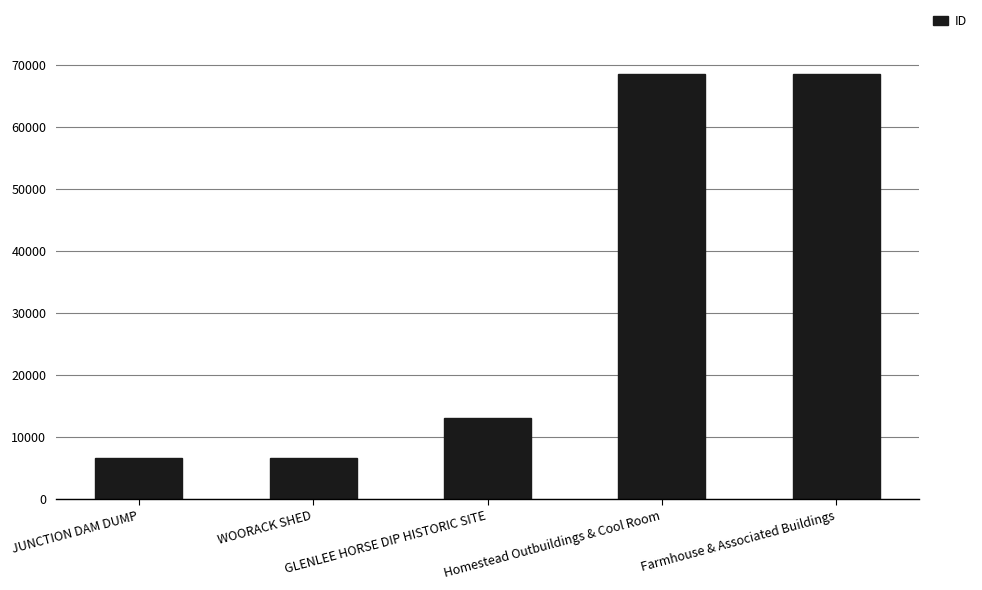

The chart shows a value of 12001 at WOORACK SHED. True or false?

False